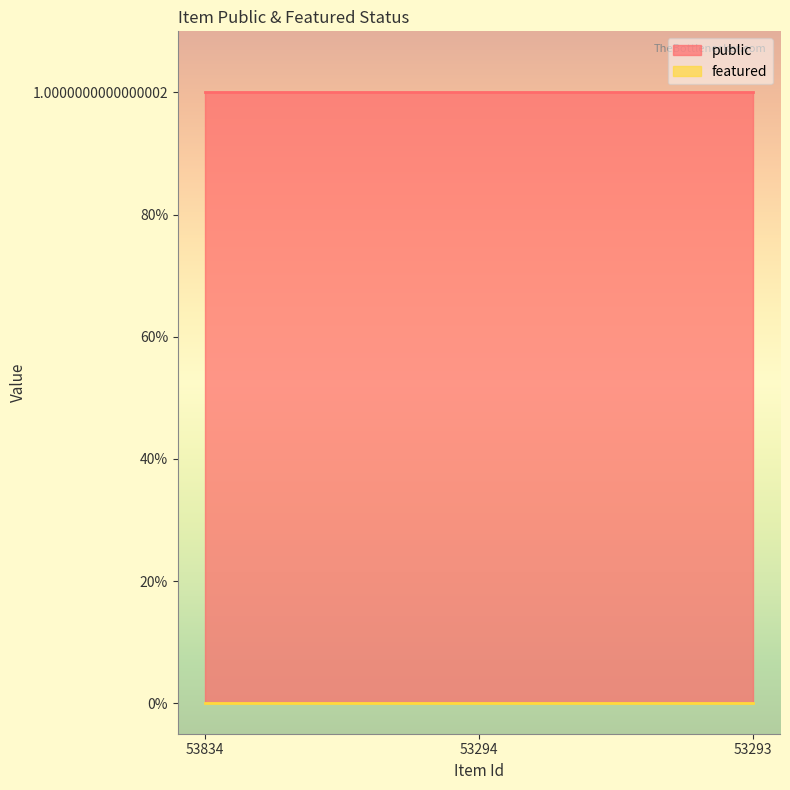

Which series has the widest spread of values?

public